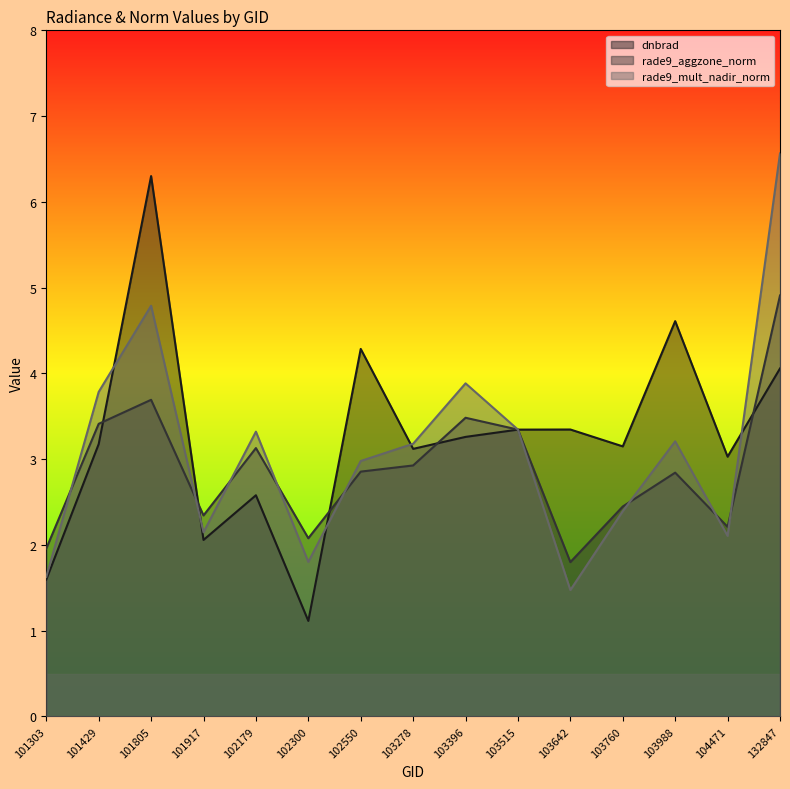

Count the number of categories in the chart.

15